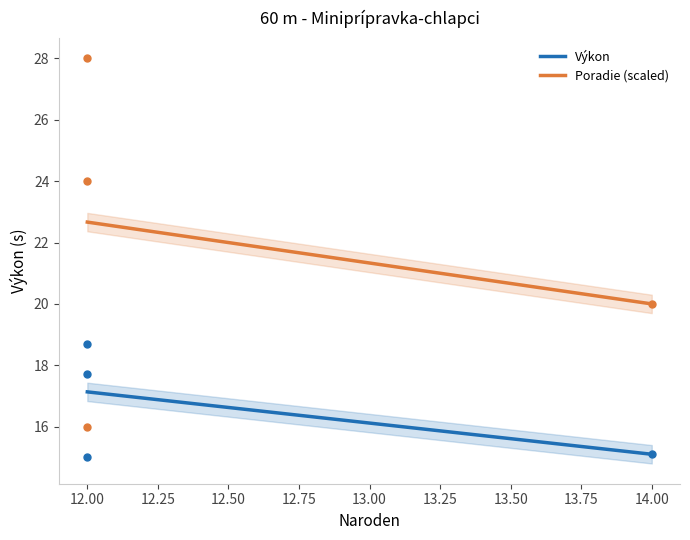

What is the minimum value for Poradie (scaled)?

20.0